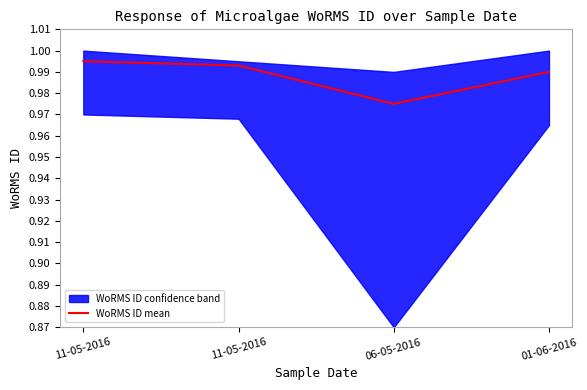

Which has a higher value, 06-05-2016 or 11-05-2016?

11-05-2016